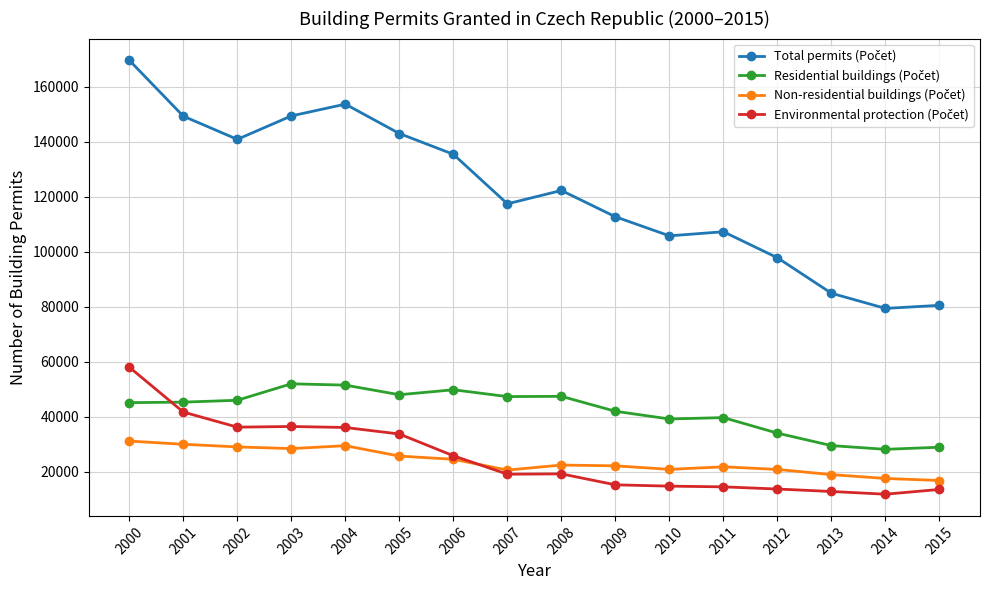

What is the minimum value shown in the chart?

11806